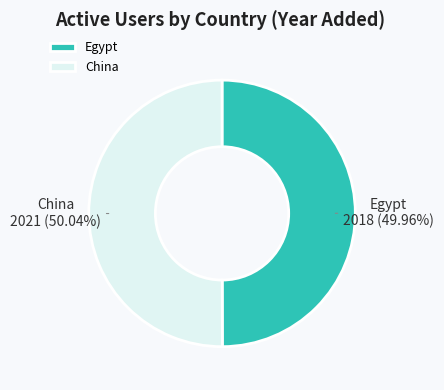

Is there a majority slice in this chart?

Yes